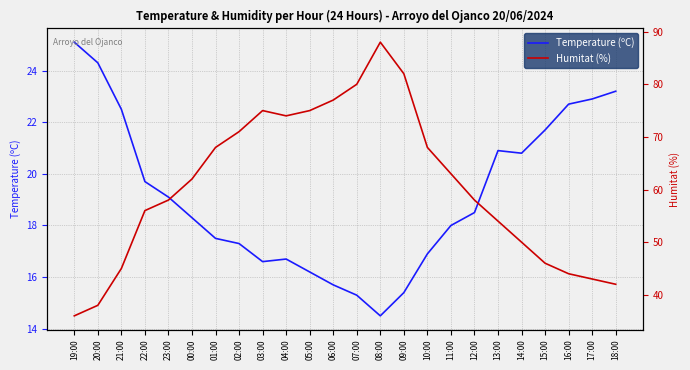

How many values in the Humitat (%) series are below 62?

12